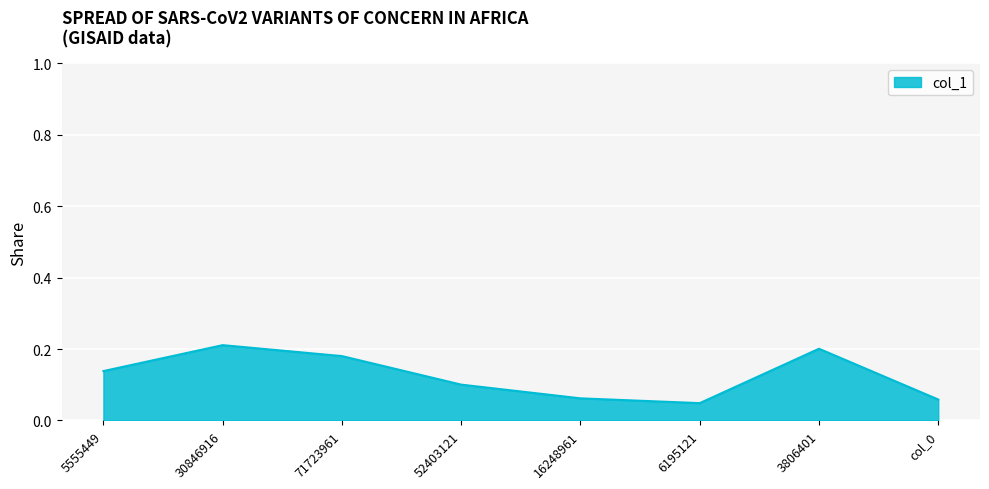

The value at 16248961 is 0.0. True or false?

False